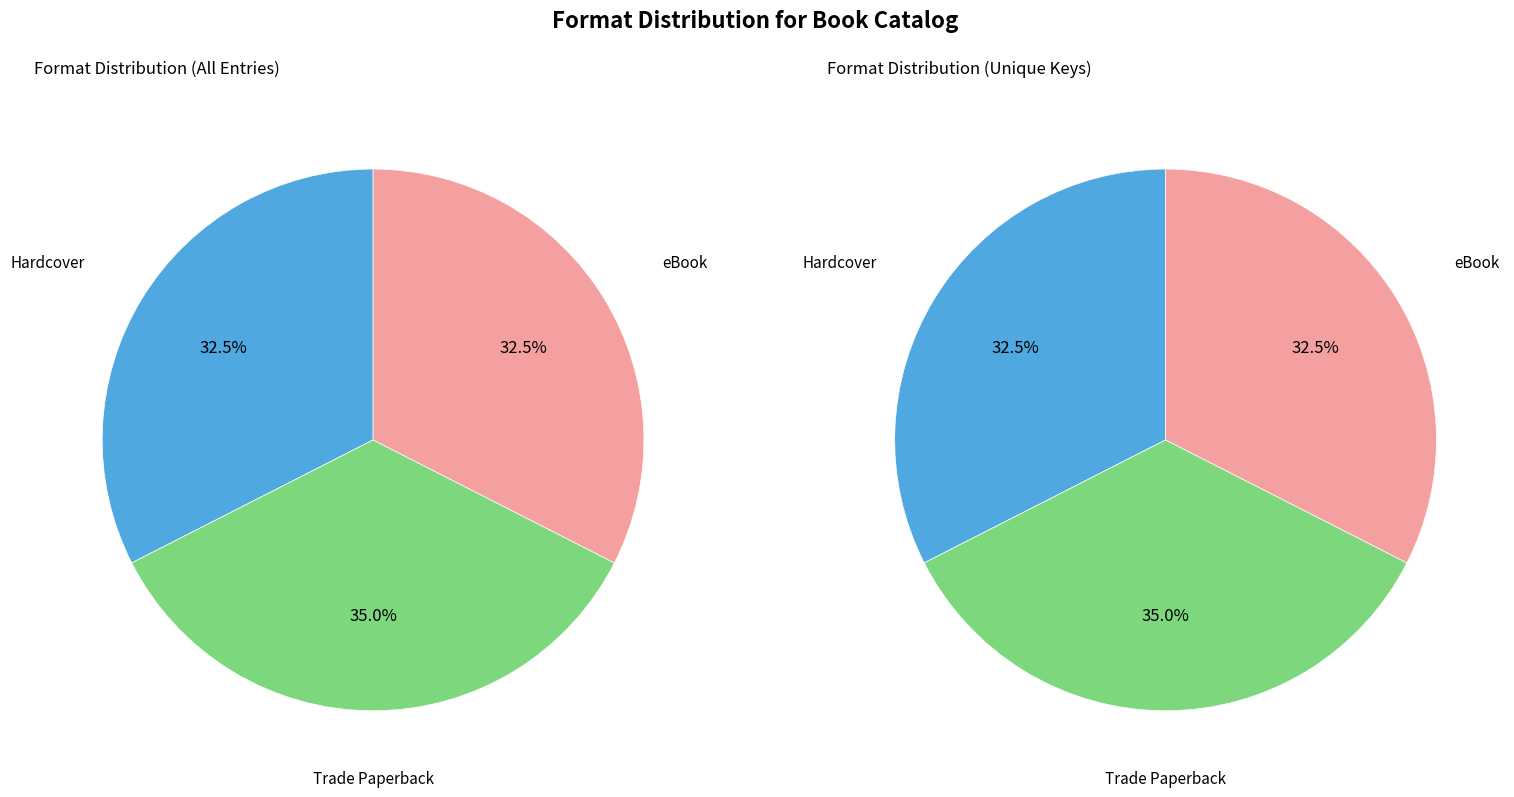

Which slice is the largest?

Trade Paperback